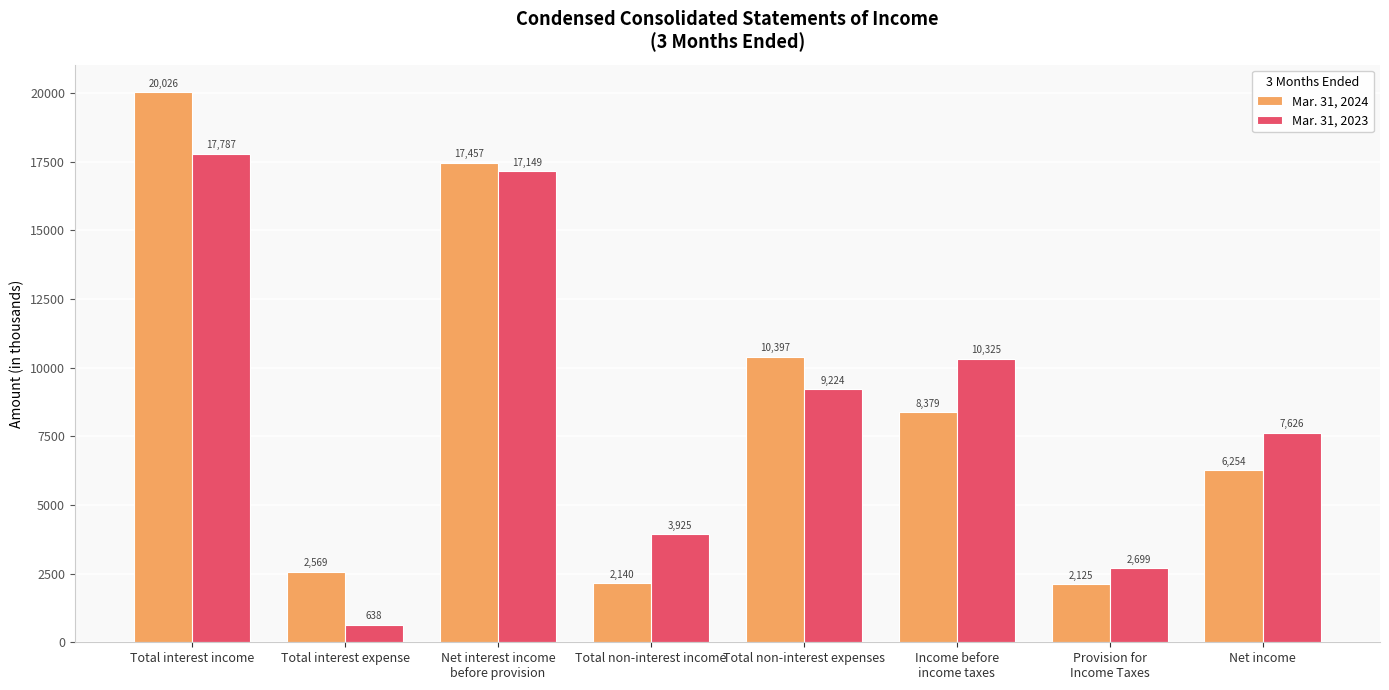

Which category has the highest value across all series?

Total interest income